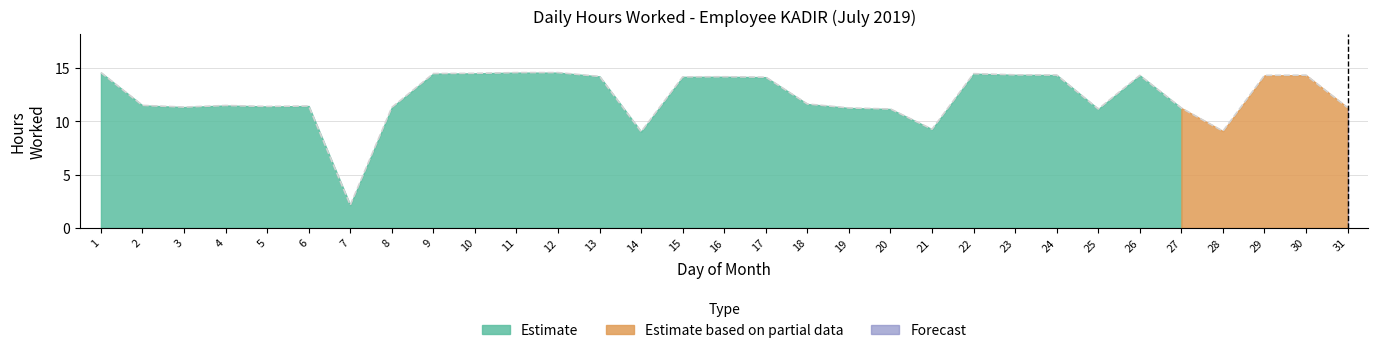

What is the difference between the maximum and minimum values in the Estimate series?

12.4